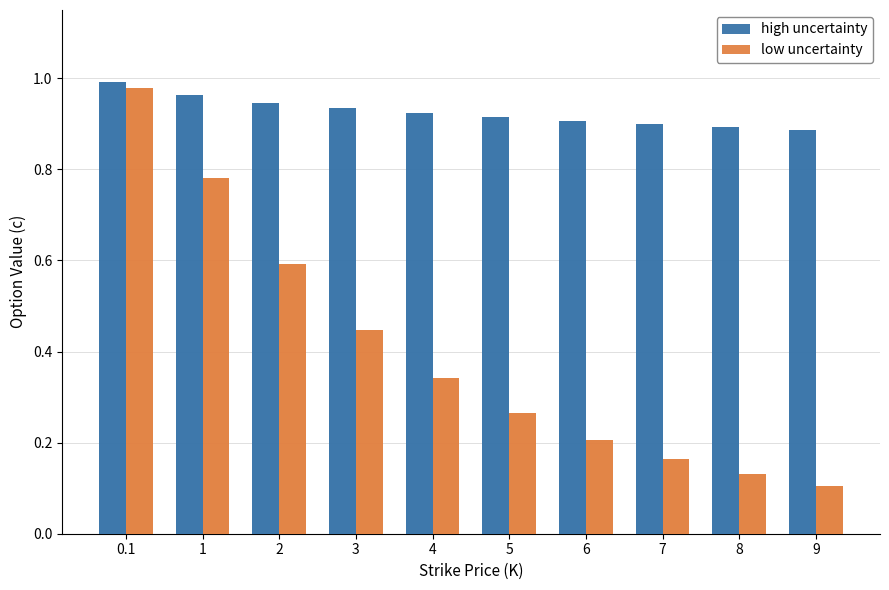

What is the label of the 10th bar from the right?

0.1